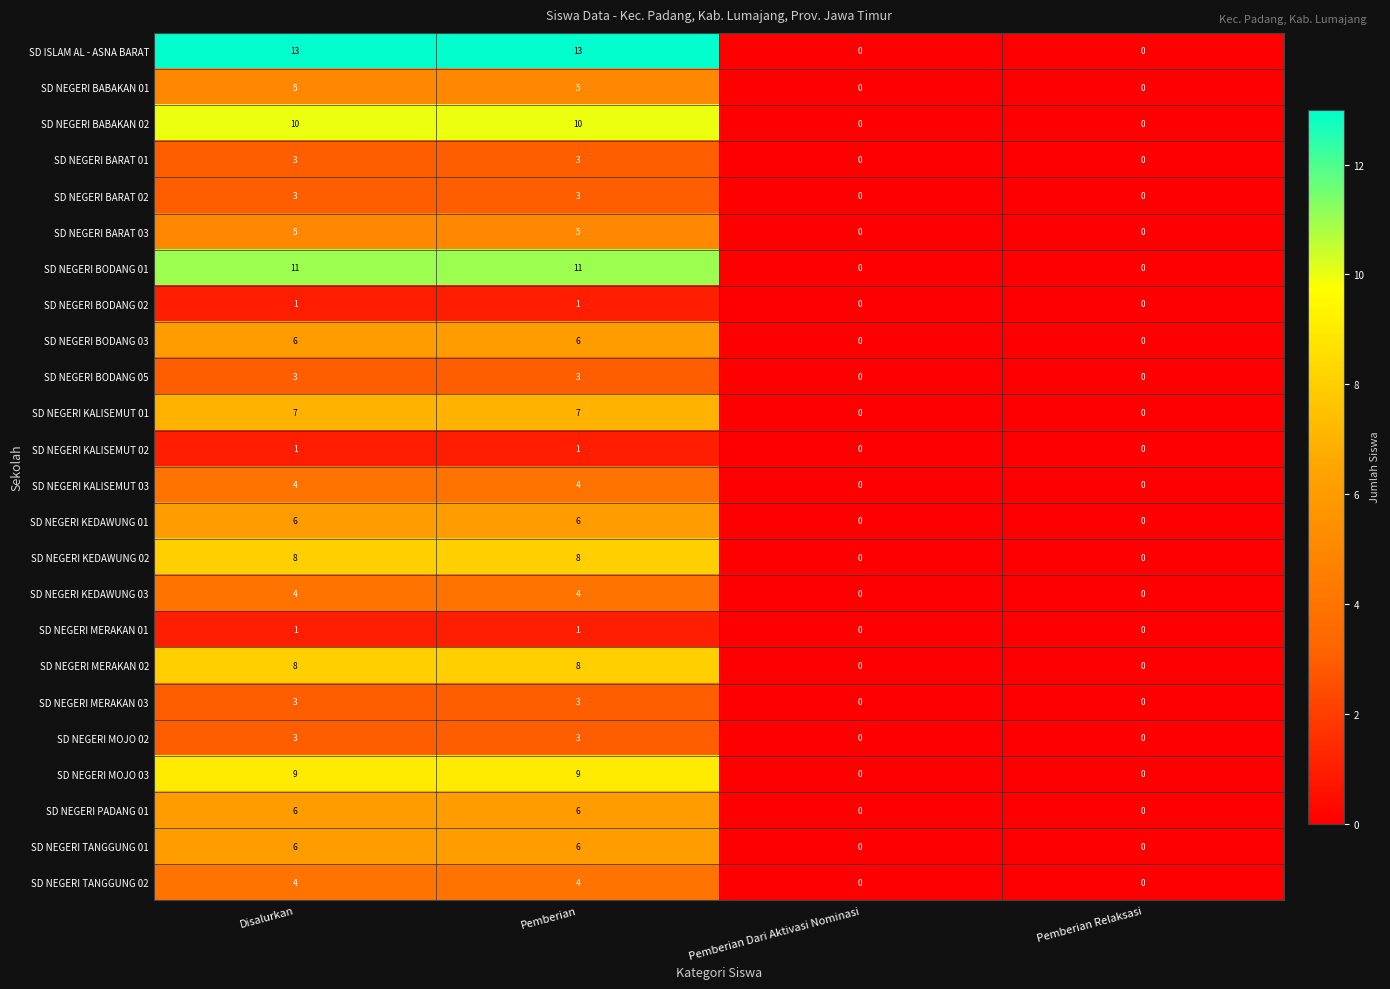

Which series changed the most between Pemberian and Pemberian Dari Aktivasi Nominasi?

SD ISLAM AL - ASNA BARAT